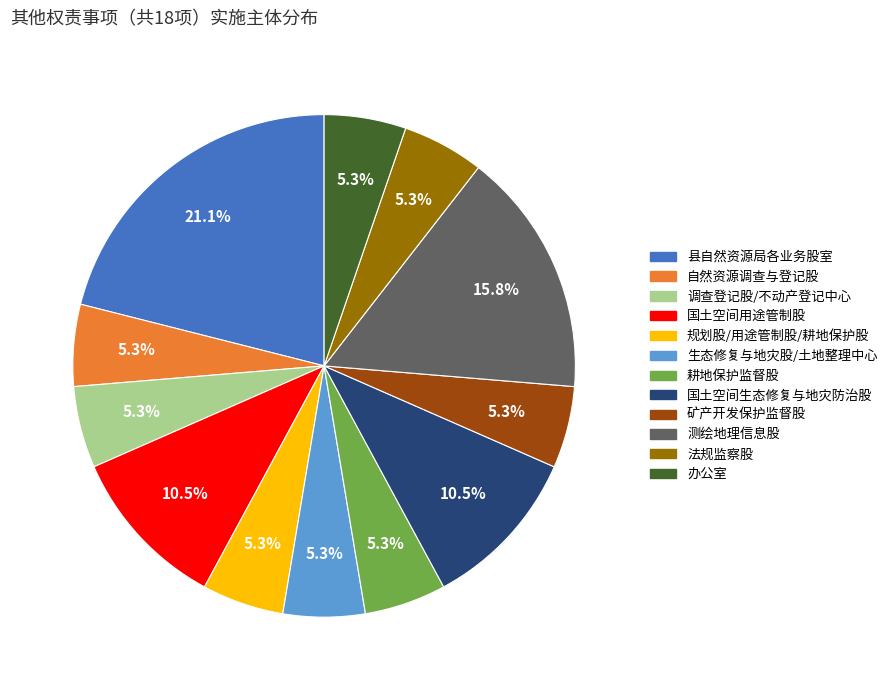

Is there any slice that represents more than half of the pie?

No